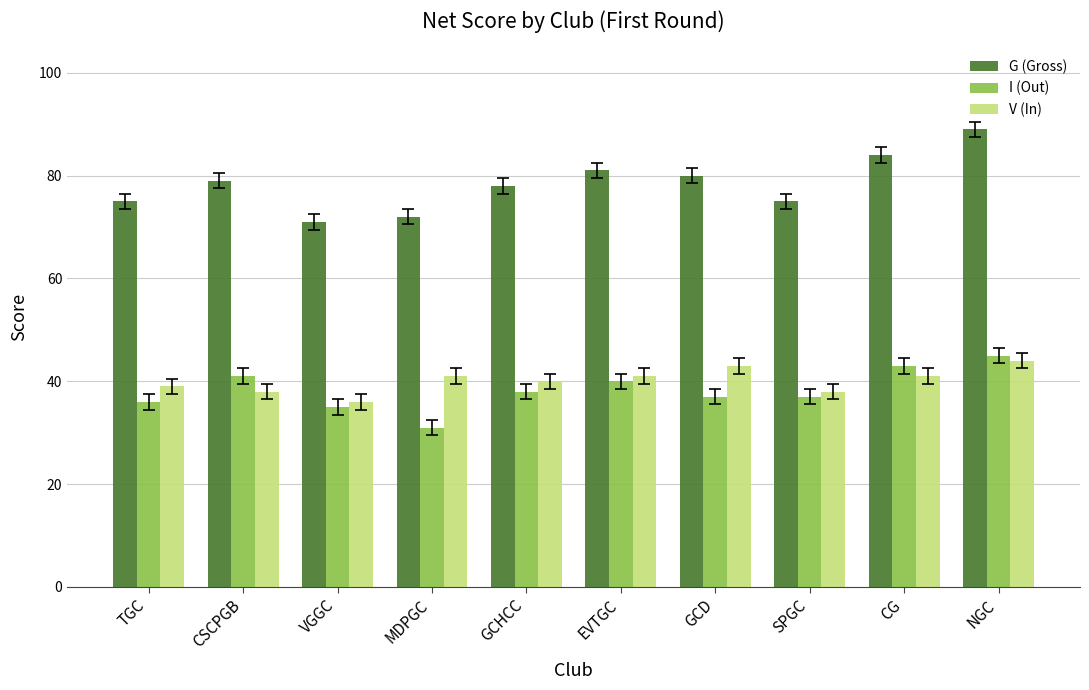

What are all the series names shown in the legend?

G (Gross), I (Out), V (In)